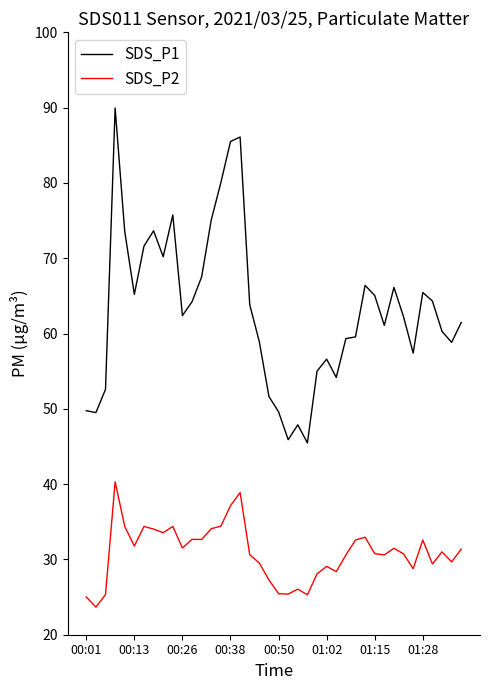

What is the minimum value shown in the chart?

23.7